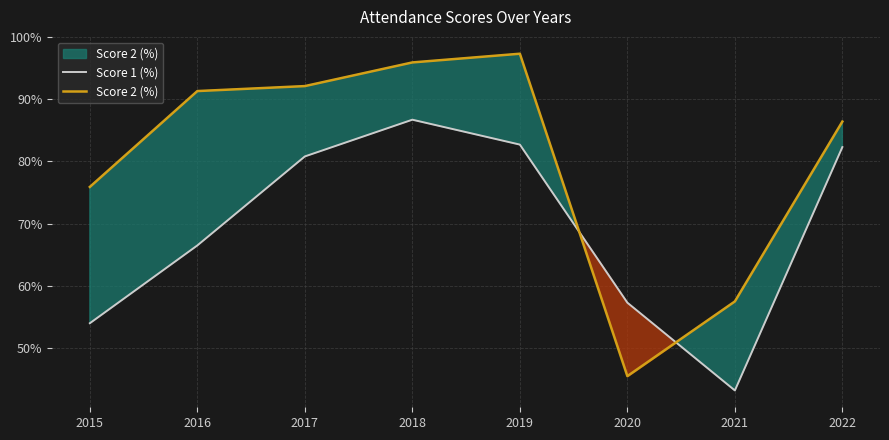

What is the difference between the second highest and second lowest values in the Score 1 (%) series?

28.7